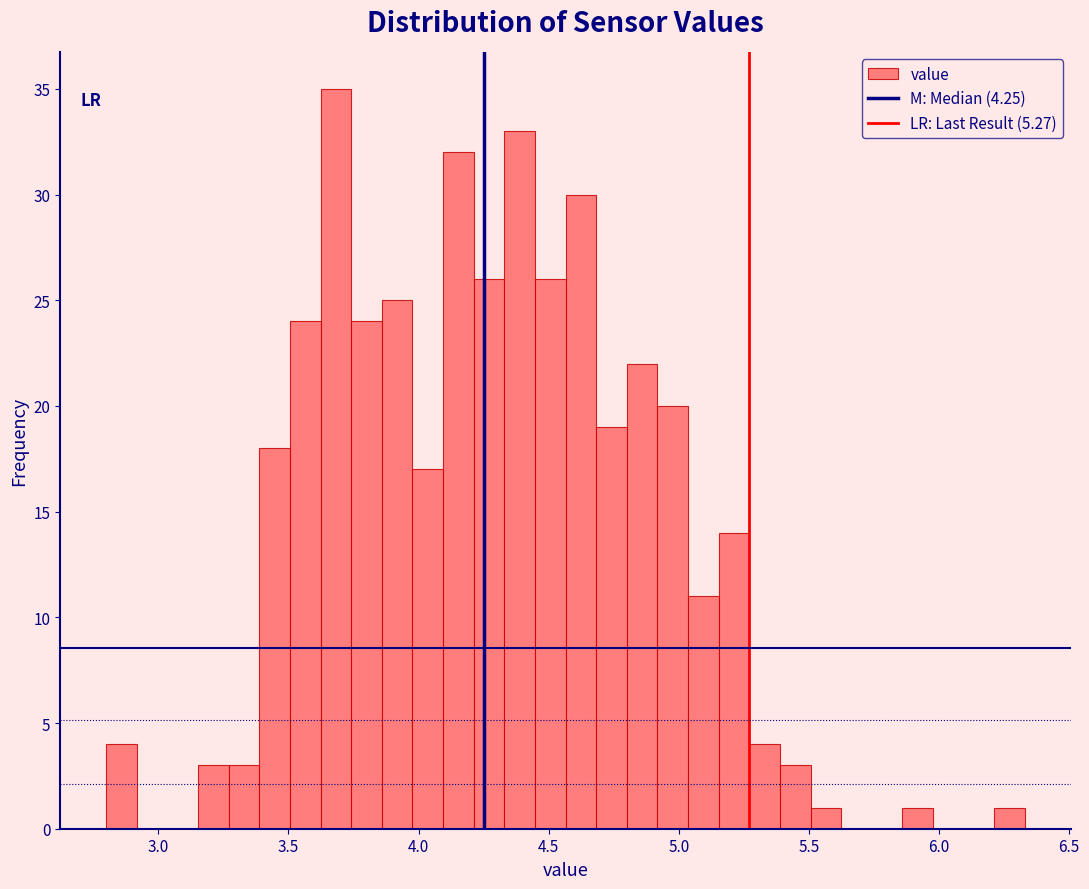

Around what value on the x-axis is the tallest bar? Give the approximate position of its centre, as read against the axis.

3.70